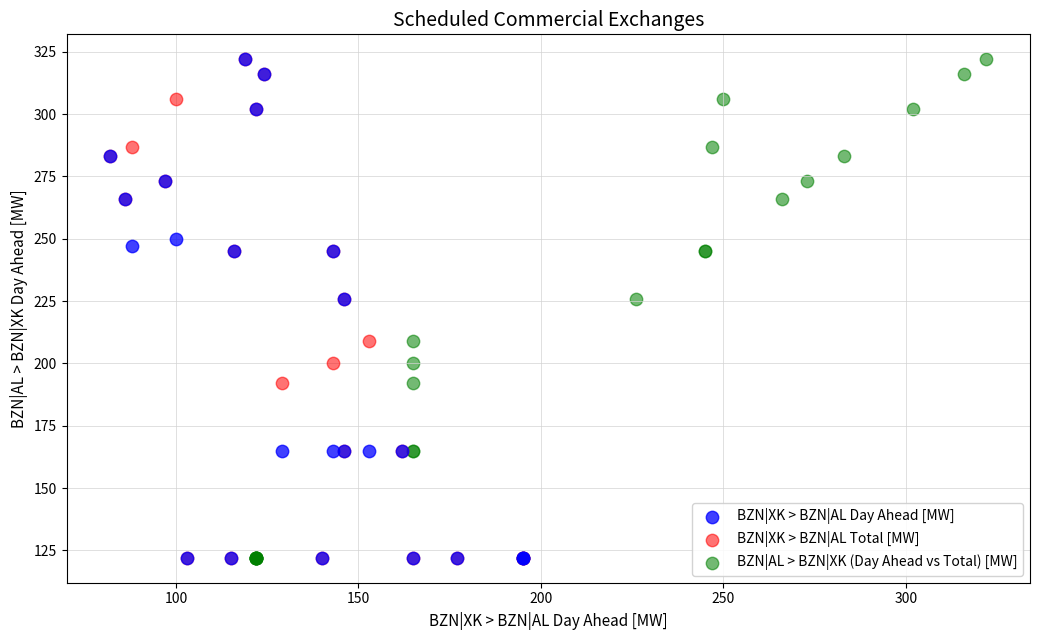

What are all the series names shown in the legend?

BZN|XK > BZN|AL Day Ahead [MW], BZN|XK > BZN|AL Total [MW], BZN|AL > BZN|XK (Day Ahead vs Total) [MW]